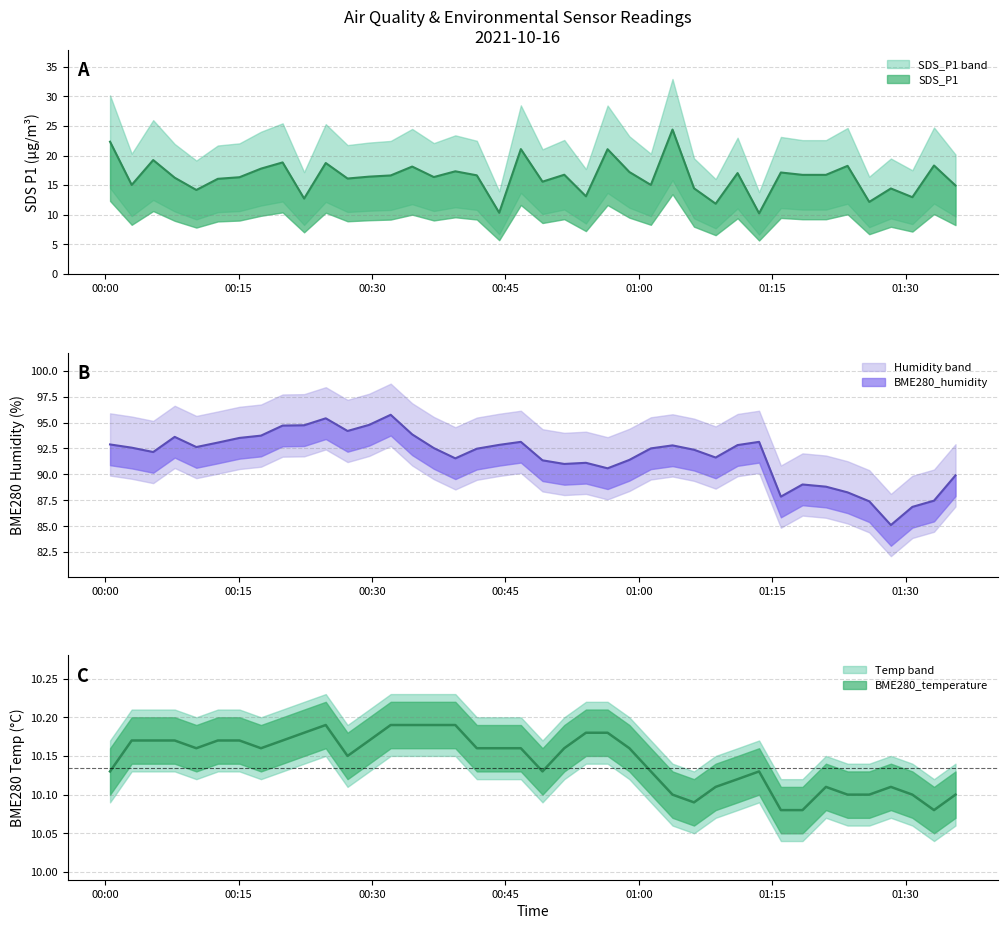

What is the difference between the maximum and minimum values in the SDS_P1 series?

14.1